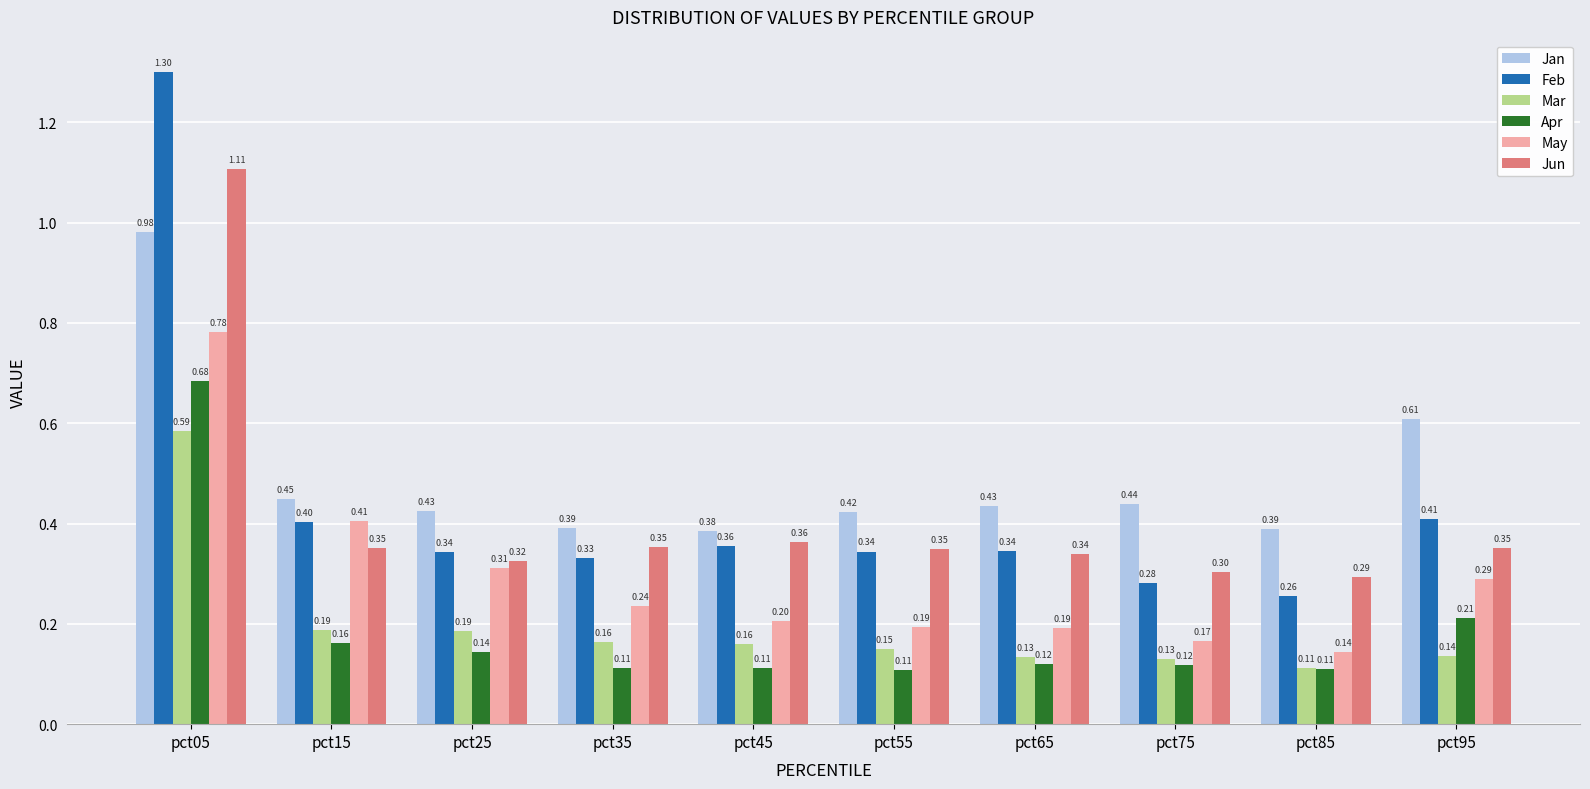

What is the difference between the highest and lowest values at pct65?

0.3